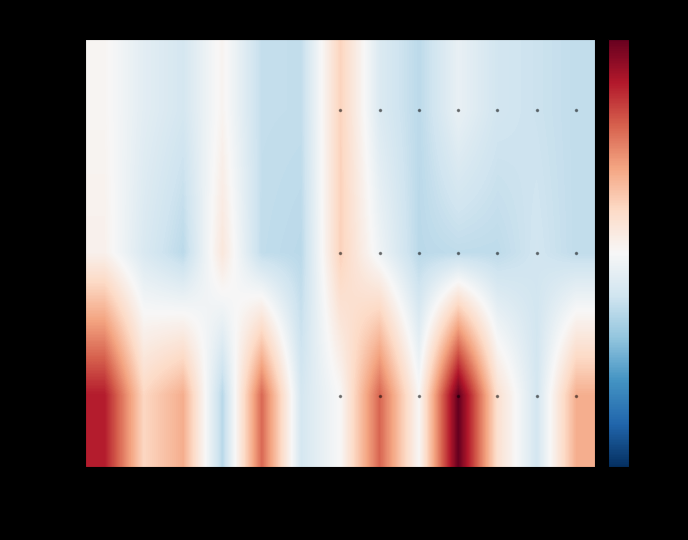

Rank the series at Хлеб пш.(З) from lowest to highest value.

Жиры, Белки, Углеводы